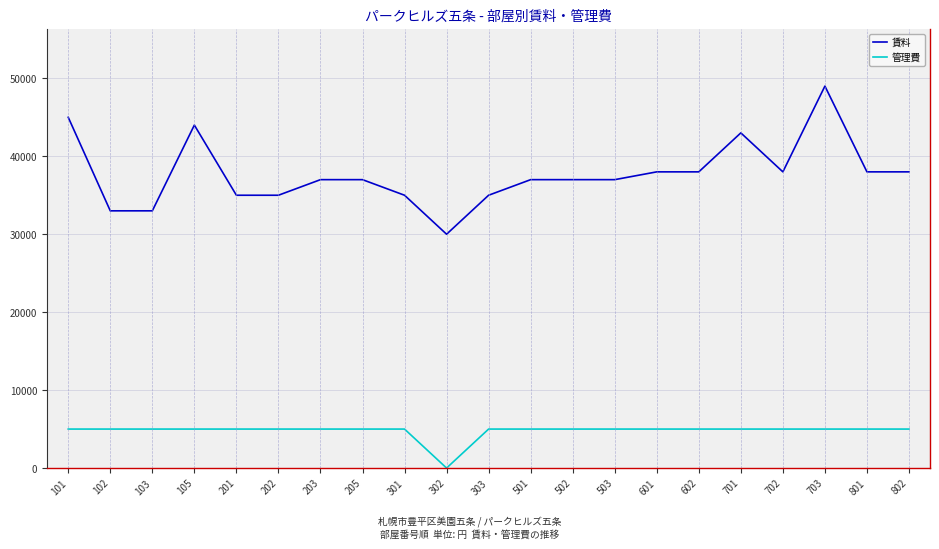

Is the value of 管理費 at 303 greater than the value of 賃料 at 302?

No